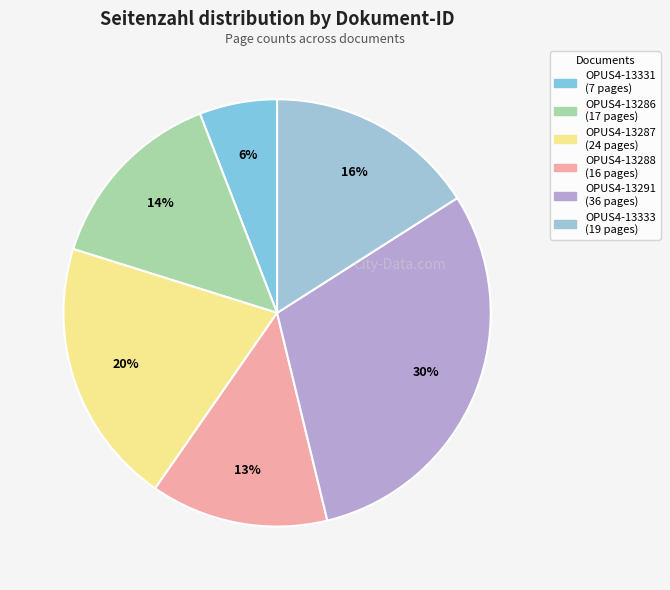

The OPUS4-13287 slice represents 20% of the pie. True or false?

True